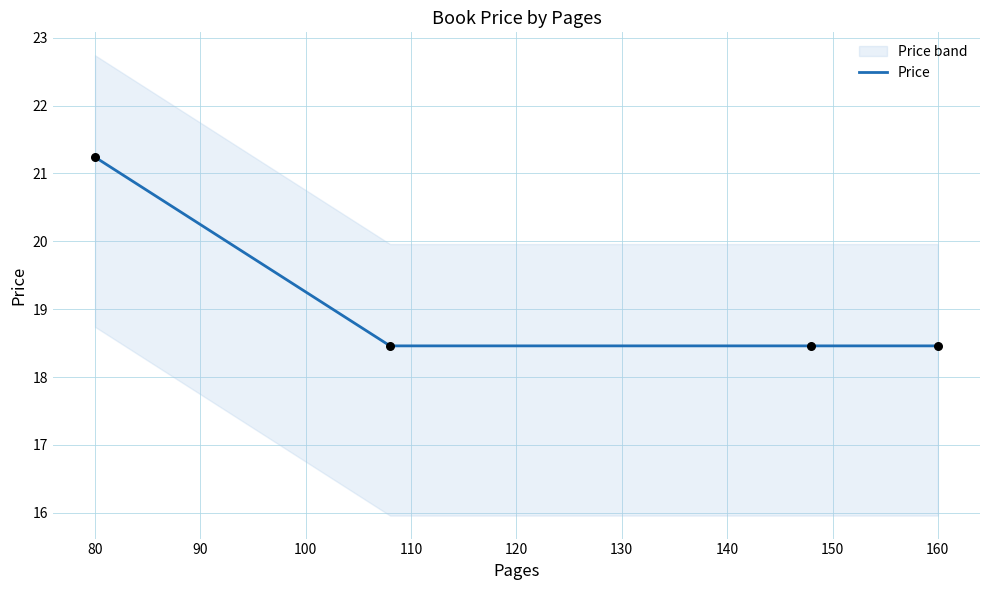

The Price series shows 31.5 at 80. True or false?

False